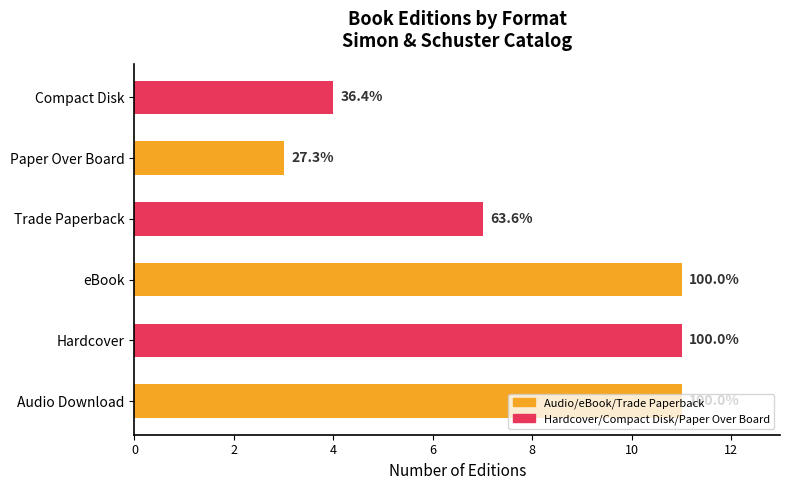

What is the difference between the second highest and minimum values?

8